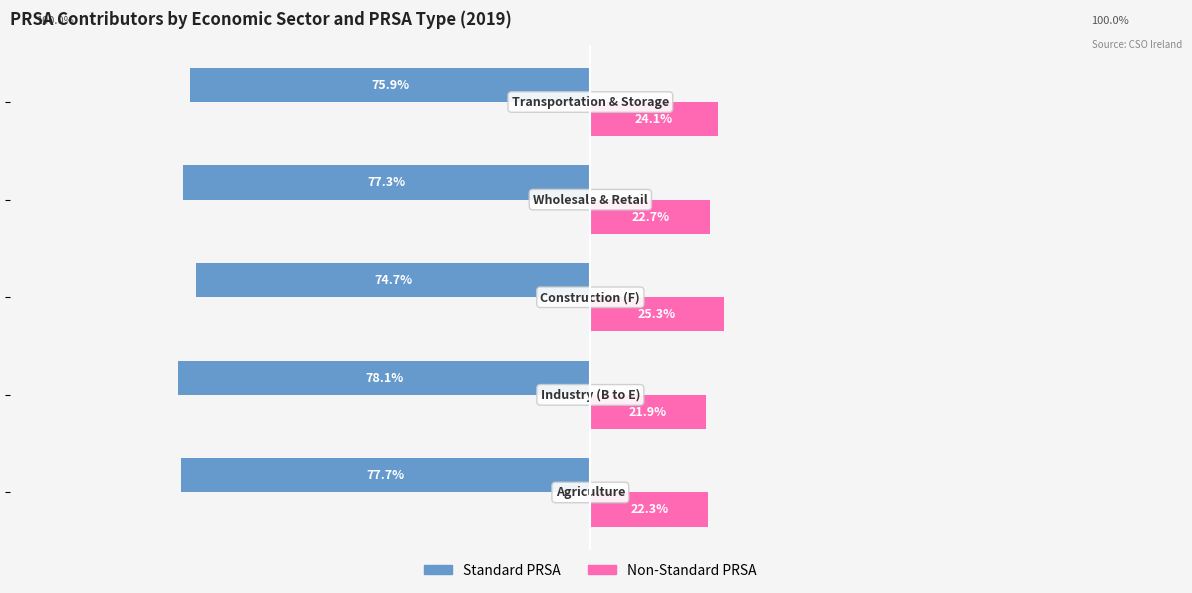

What are all the series names shown in the legend?

Standard PRSA, Non-Standard PRSA